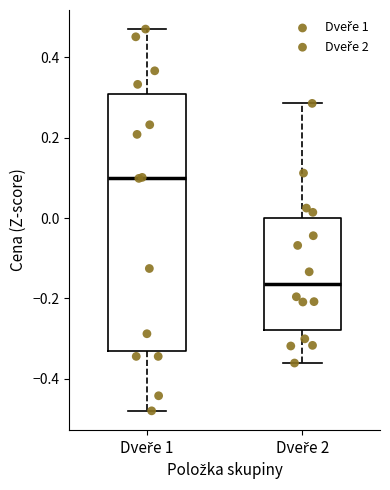

Reading left to right, transcribe this box plot: for each box, give where its median line is, the range the box spans, and where its two whiskers end, as read against the y-axis. The values are not printed on the chart, so give them approximately, as read against the axis.

Dveře 1: median 0.10, box -0.32 to 0.30, whiskers -0.48 to 0.46
Dveře 2: median -0.16, box -0.28 to 0.00, whiskers -0.36 to 0.28